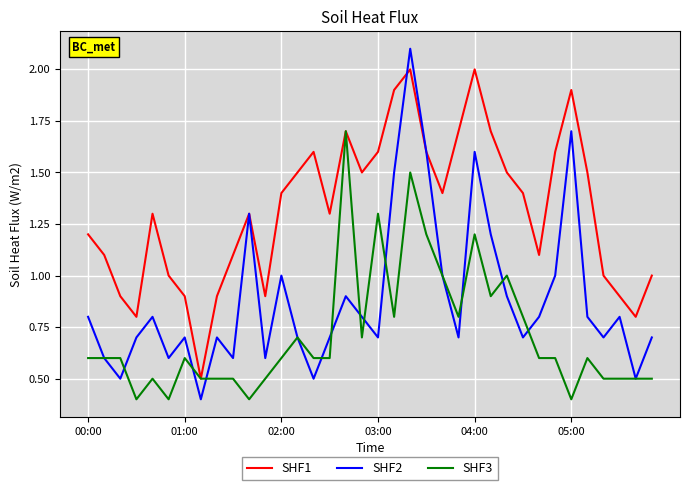

What is the lowest value of the SHF1 series?

0.5